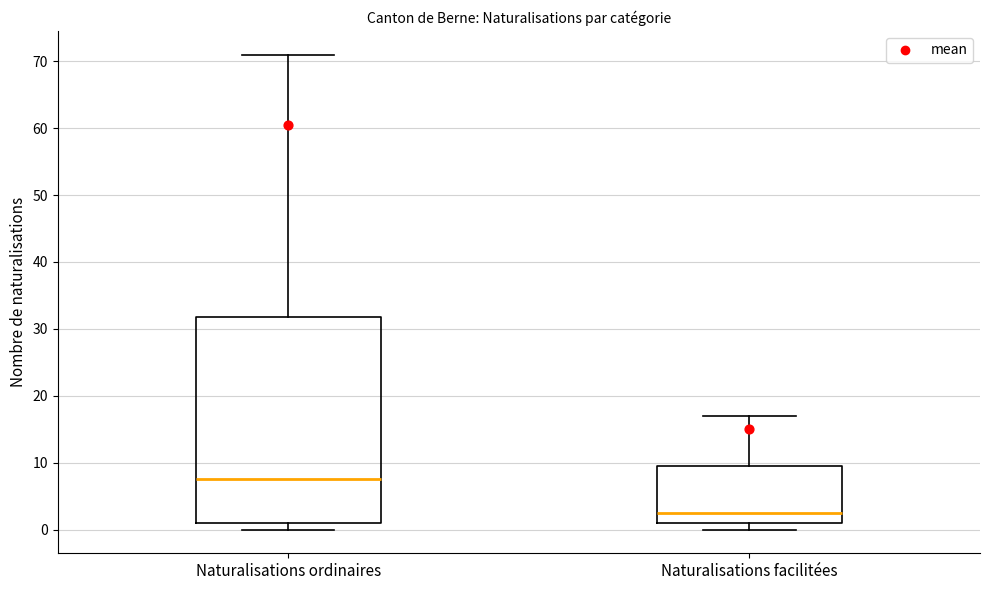

Which box is the tallest, from its lower edge to its upper edge?

Naturalisations ordinaires